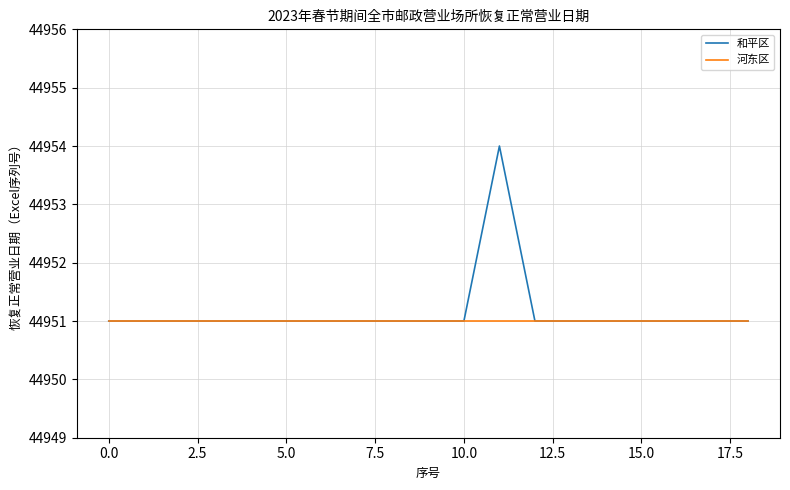

How many lines are shown in the chart?

2